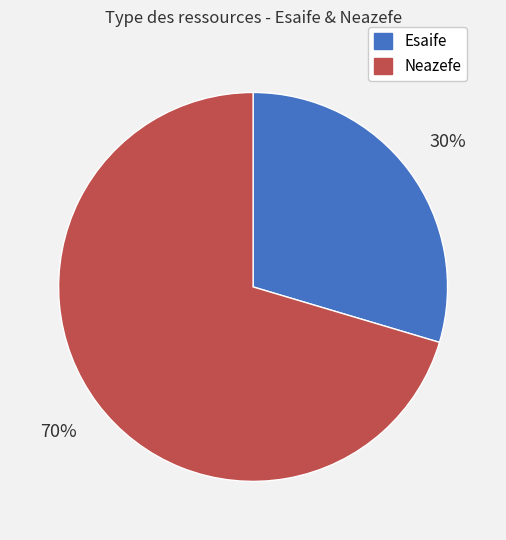

What percentage is the Neazefe slice, to the nearest percent?

70%